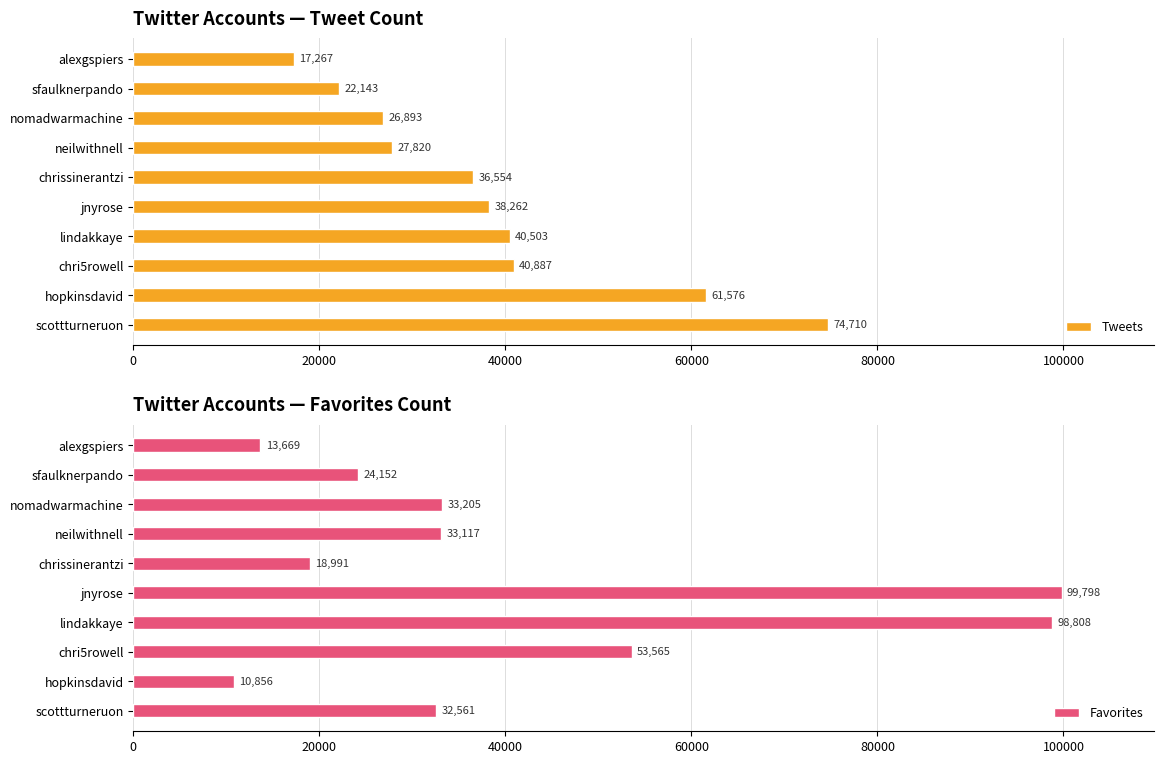

Which category has the lowest value in the Tweets series?

alexgspiers